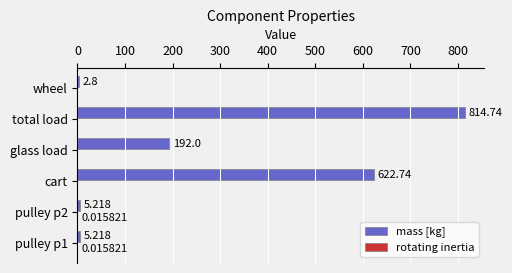

Count the number of categories in the chart.

6